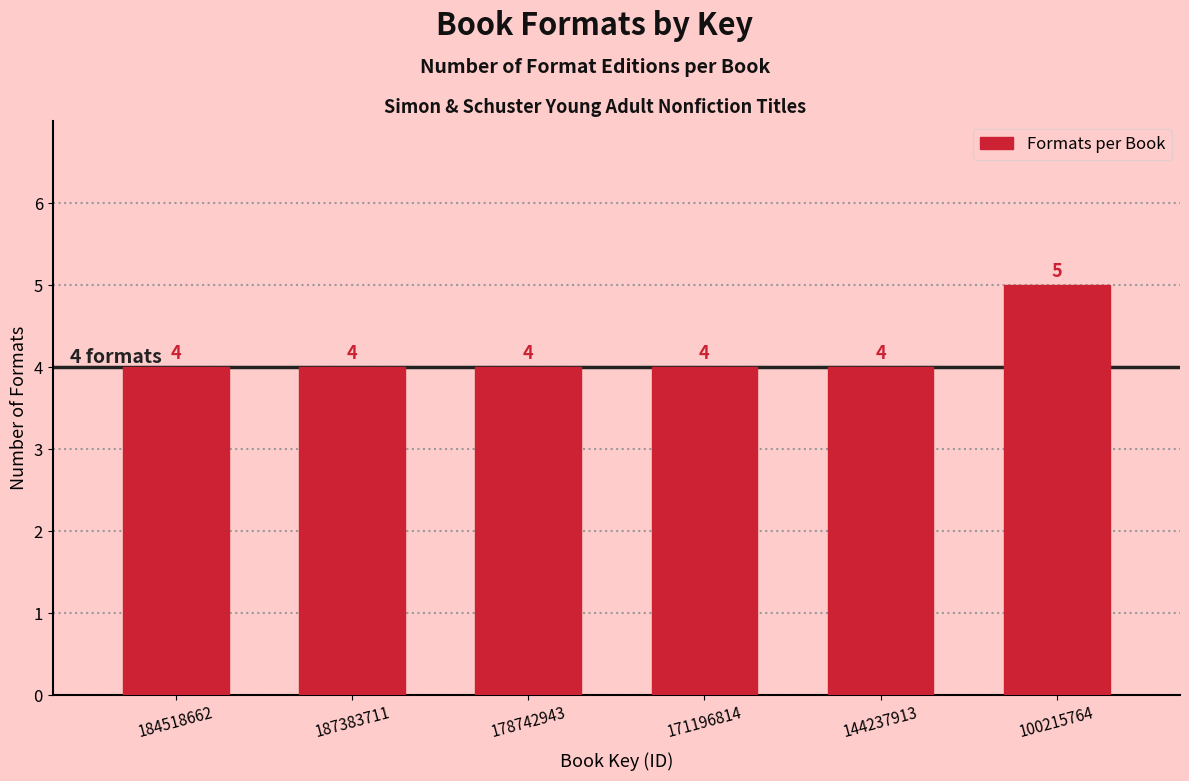

Reading left to right, list all the values displayed in this chart.

4	4	4	4	4	5